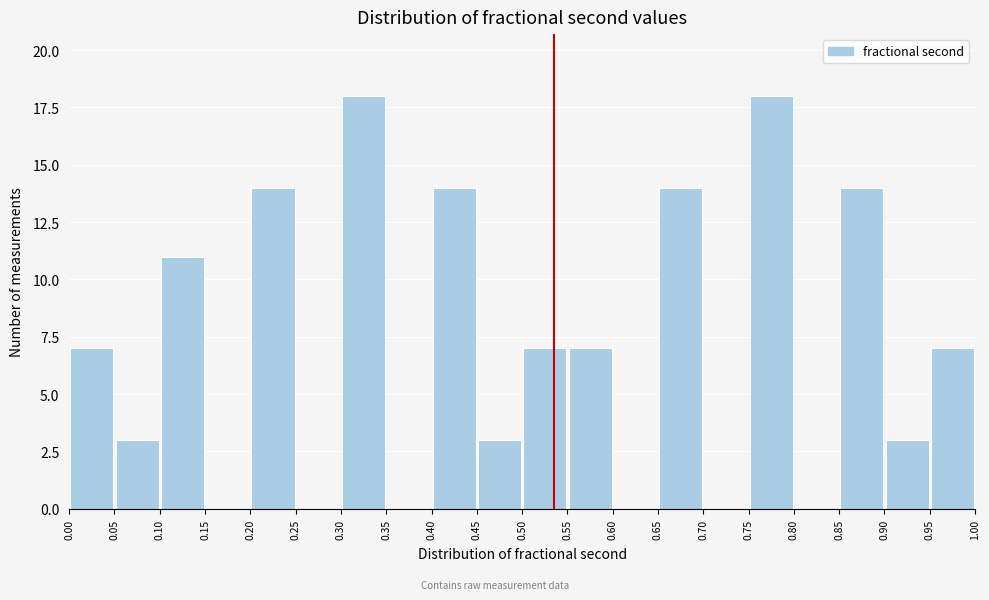

How tall is the bar that spans 0.65 to 0.70 on the x-axis? The values are not printed on the chart, so give them approximately, as read against the axis.

14